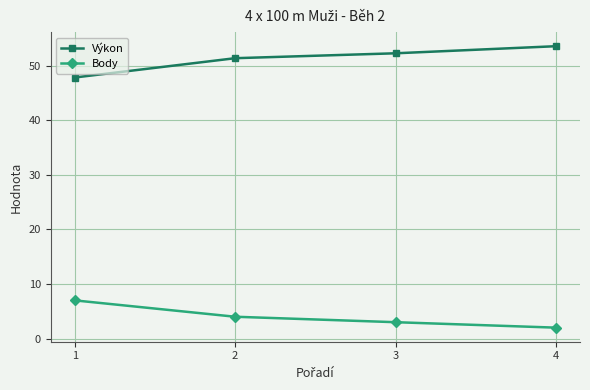

Which label corresponds to the largest value in the chart?

4